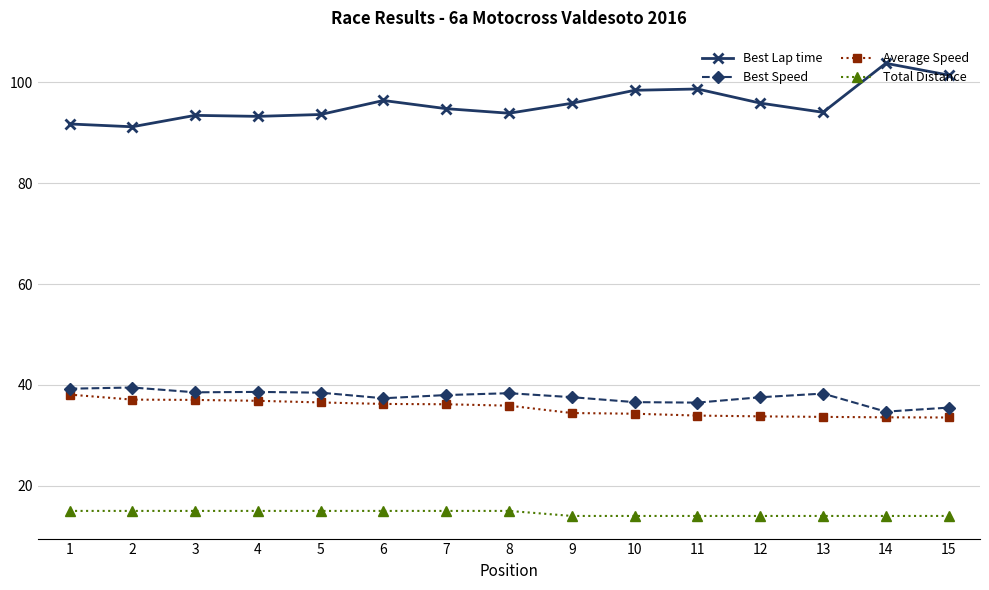

What is the lowest value of the Average Speed series?

33.5